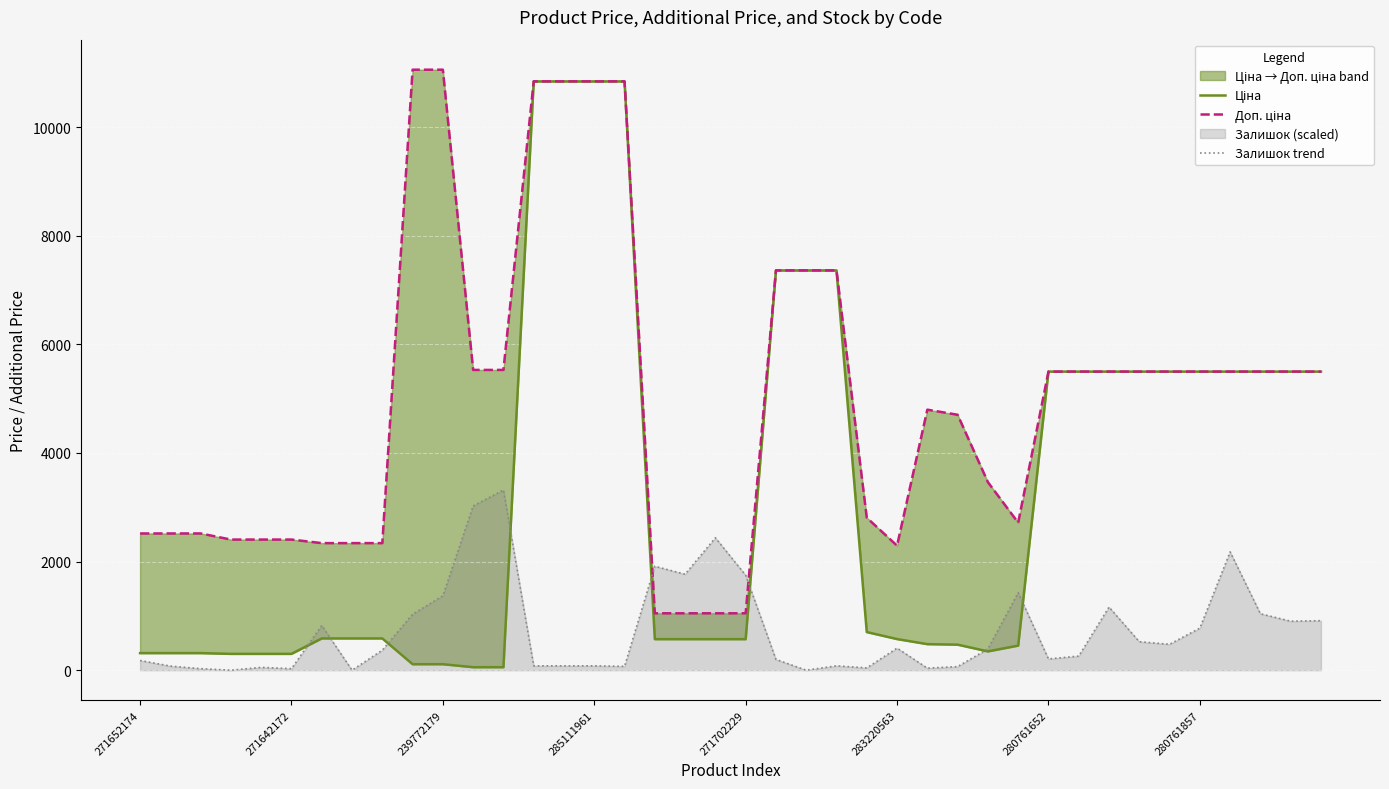

What is the approximate value of Доп. ціна at 280761857?

5497.3